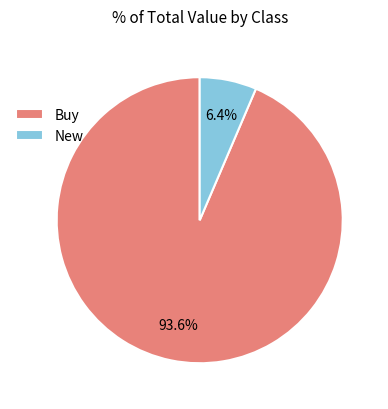

Combined, what portion of the pie is New and Buy?

100.0%